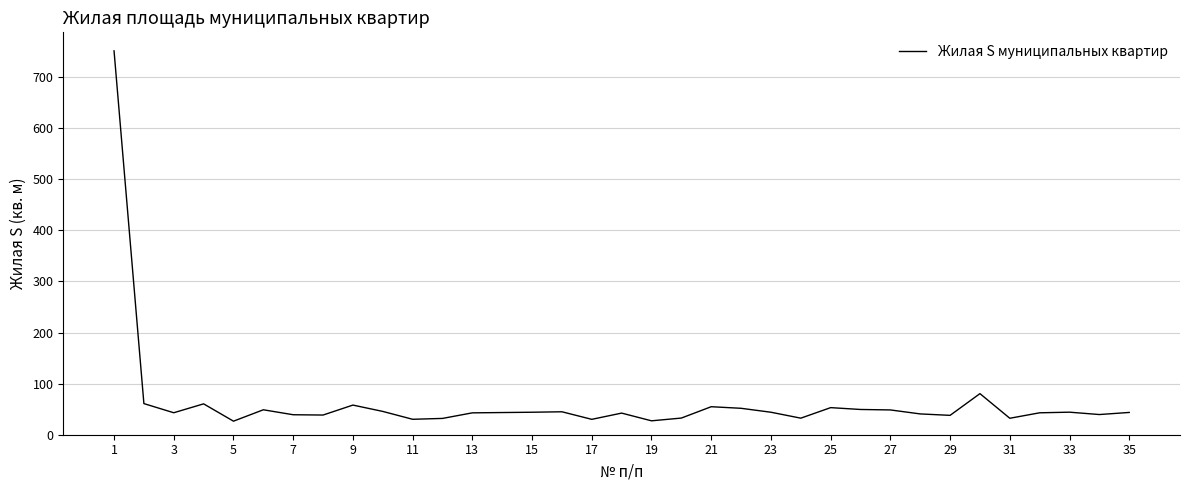

How many lines are shown in the chart?

1